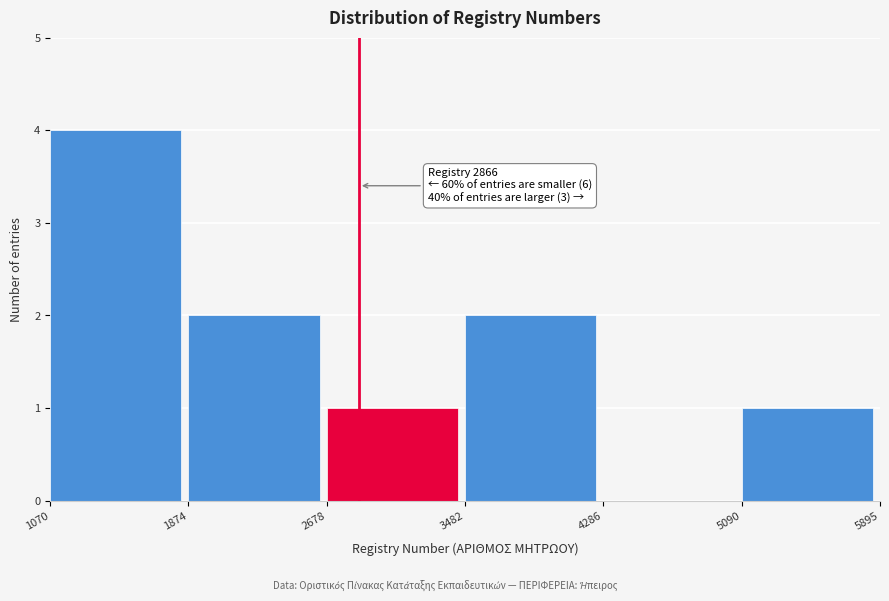

Which range on the x-axis has the tallest bar?

1070 to 1874